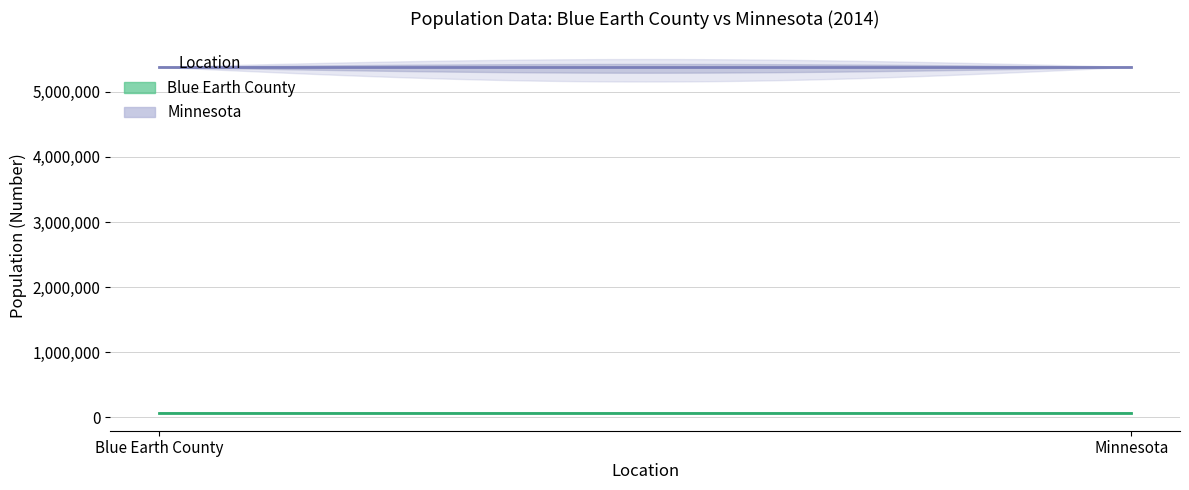

What is the maximum value shown in the chart?

5383661